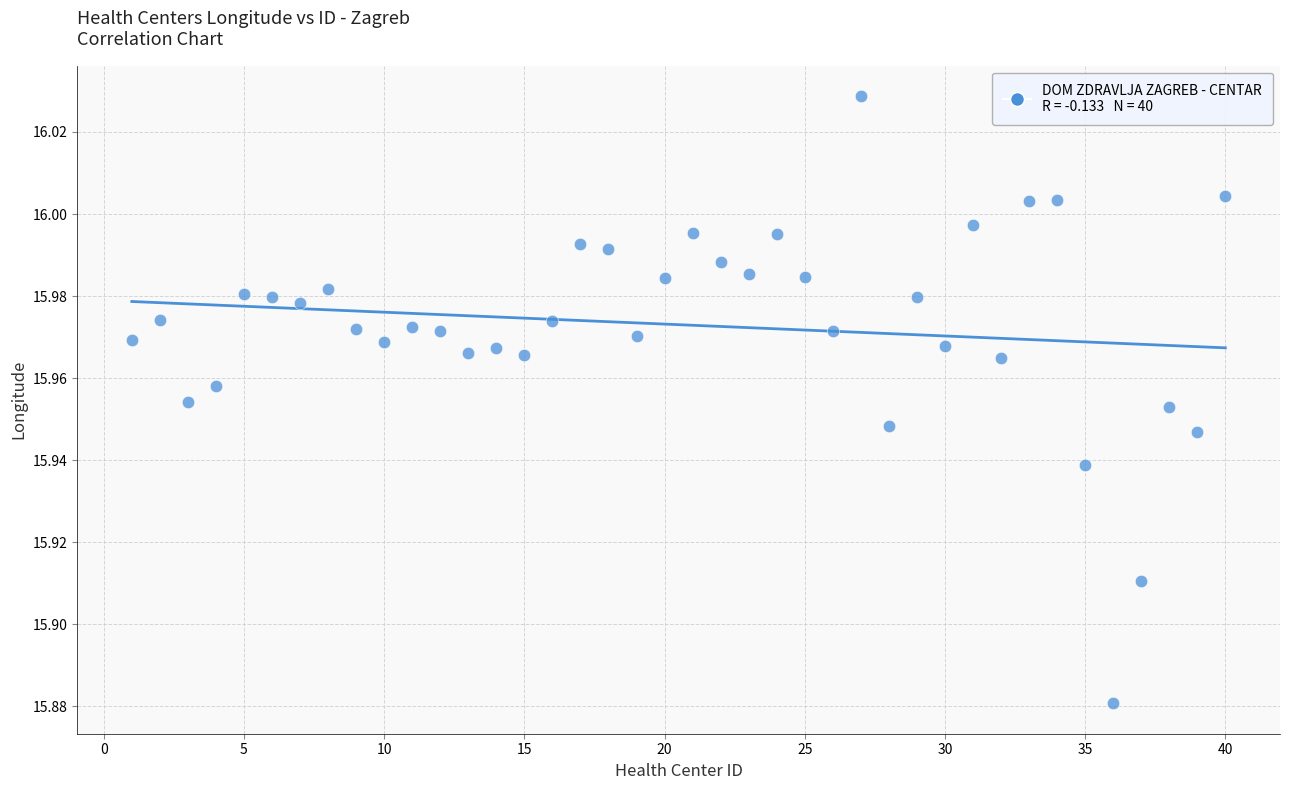

How many points are shown in the scatter plot?

40